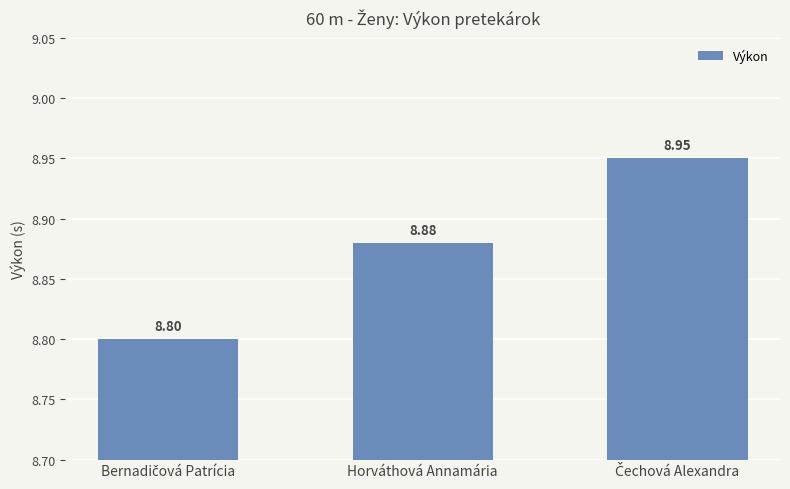

What is the label of the 2nd bar from the right?

Horváthová Annamária